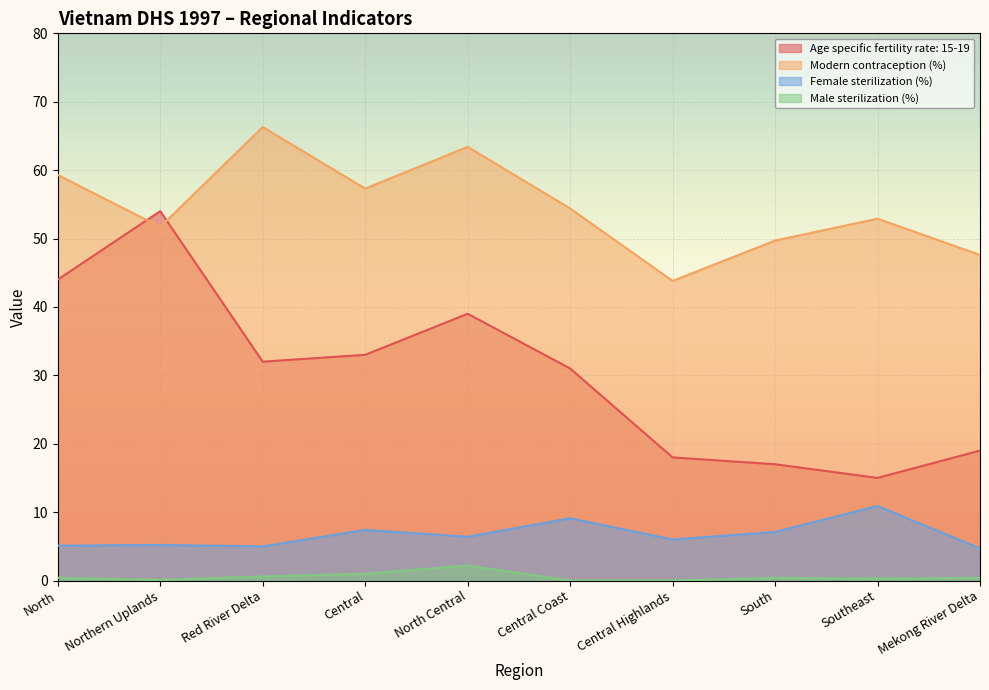

What are all the series names shown in the legend?

Age specific fertility rate: 15-19, Modern contraception (%), Female sterilization (%), Male sterilization (%)